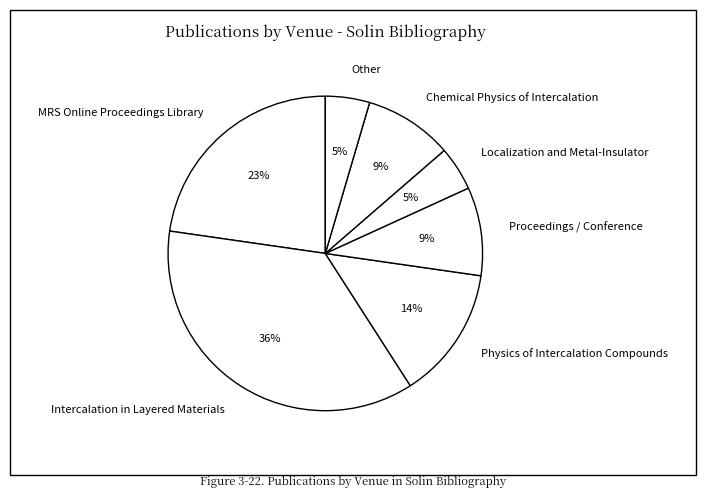

To the nearest percent, what is the combined percentage of Intercalation in Layered Materials and Localization and Metal-Insulator?

41%